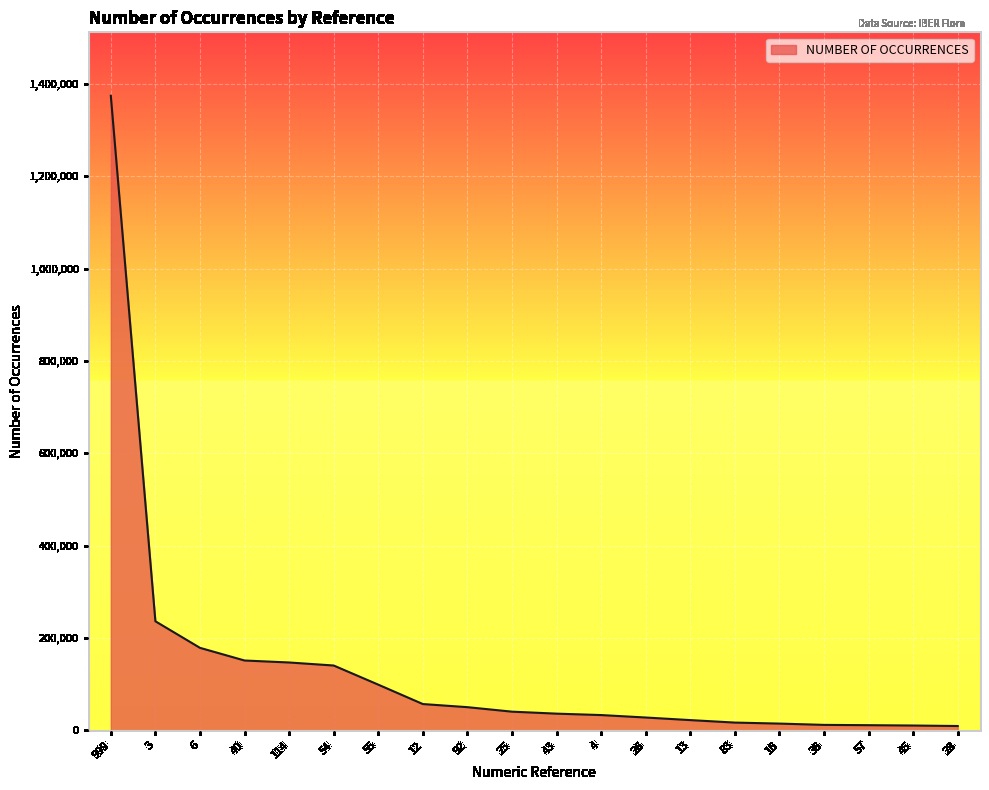

What is the greatest value displayed?

1374587